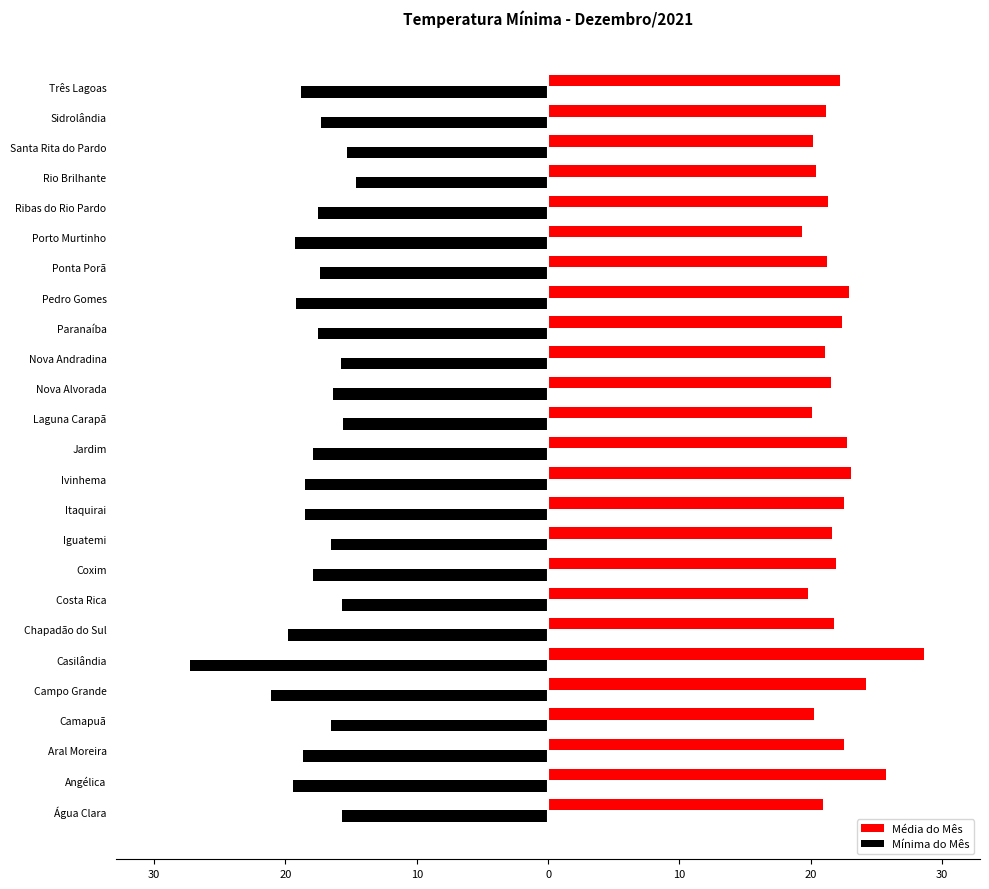

What are all the series names shown in the legend?

Média do Mês, Mínima do Mês